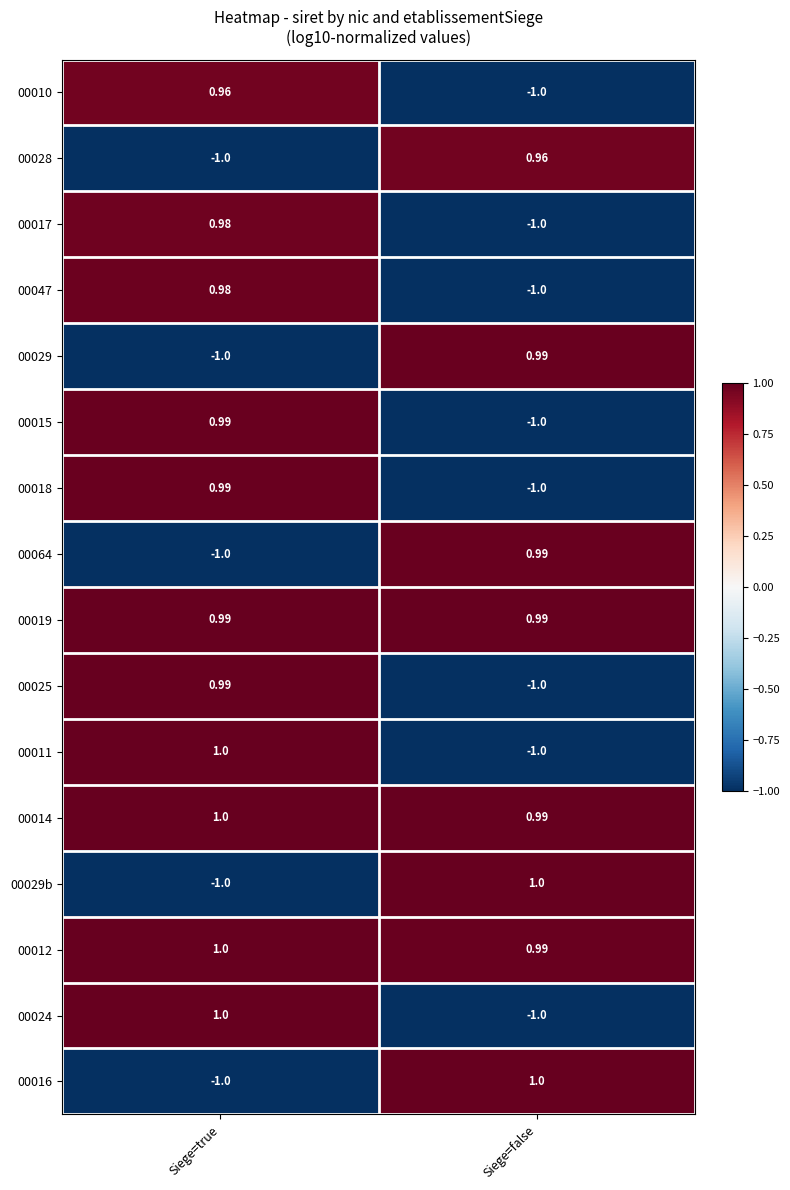

List the labels in order of 00010 value, smallest first.

Siege=false, Siege=true